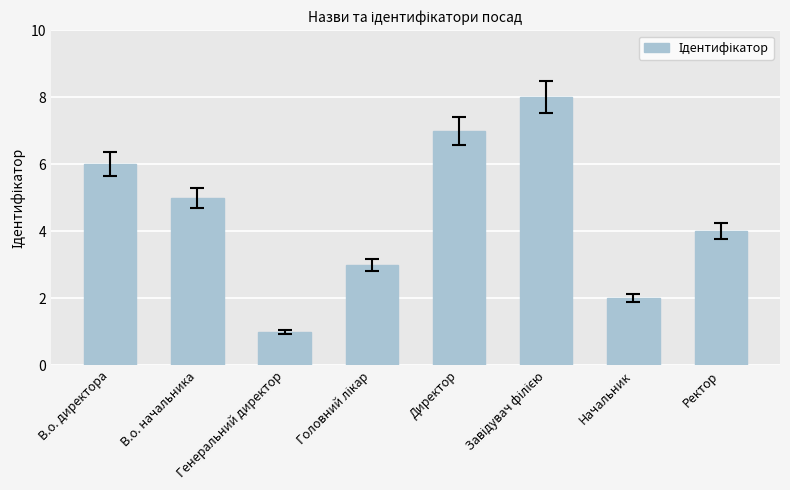

Which label corresponds to the smallest value in the chart?

Генеральний директор